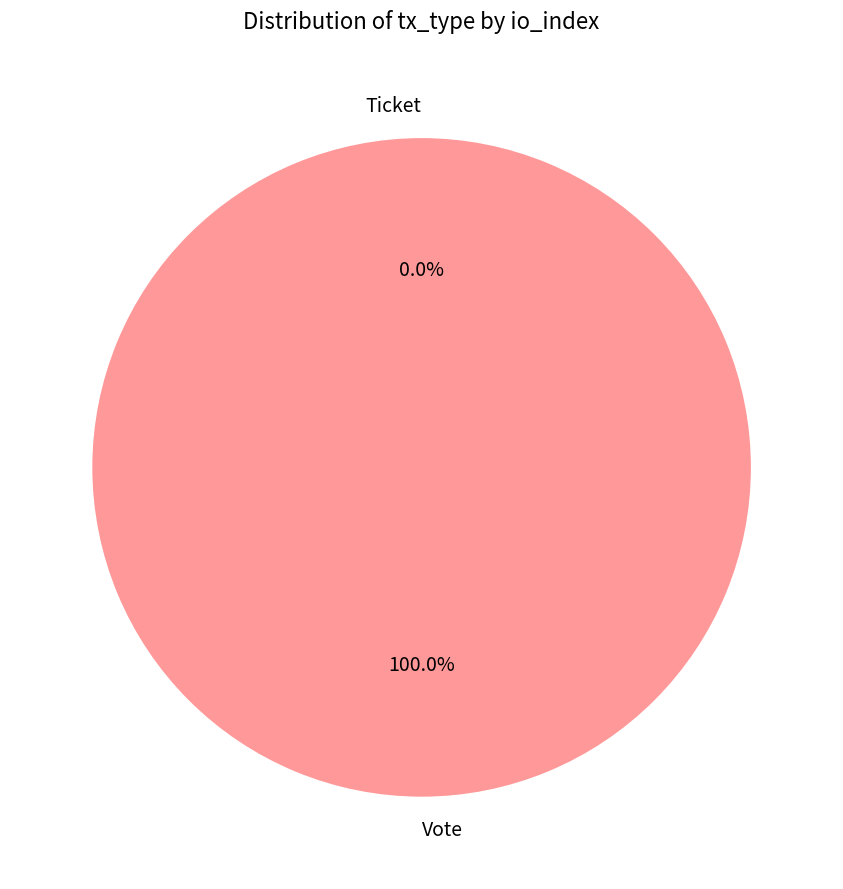

Is there a majority slice in this chart?

Yes